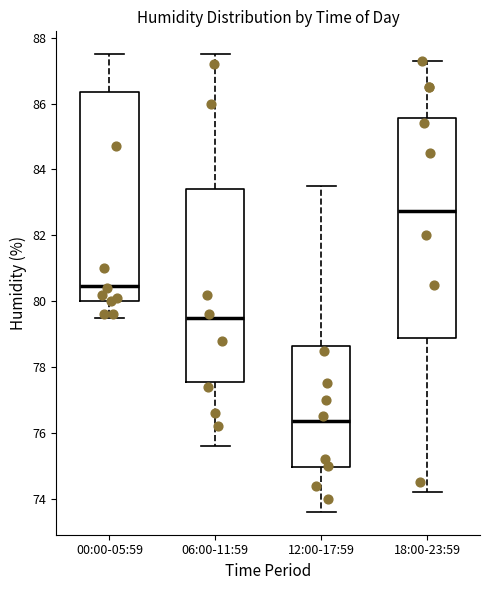

Reading left to right, read every box against the y-axis: the position of its median line, the range the box covers, and the ends of its whiskers. The values are not printed on the chart, so give them approximately, as read against the axis.

00:00-05:59: median 80.4, box 80.0 to 86.4, whiskers 79.6 to 87.6
06:00-11:59: median 79.6, box 77.6 to 83.4, whiskers 75.6 to 87.6
12:00-17:59: median 76.4, box 75.0 to 78.6, whiskers 73.6 to 83.6
18:00-23:59: median 82.8, box 78.8 to 85.6, whiskers 74.2 to 87.4